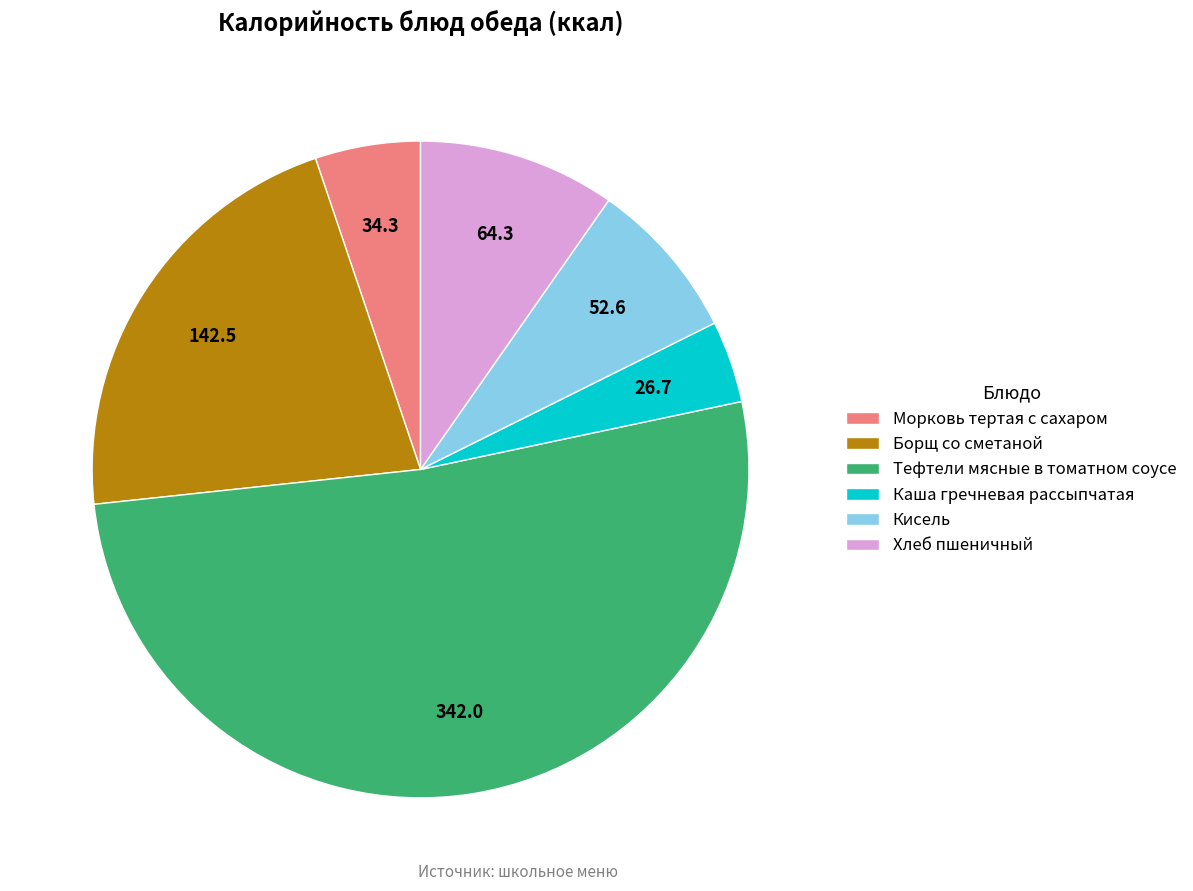

The Морковь тертая с сахаром slice represents 1% of the pie. True or false?

False